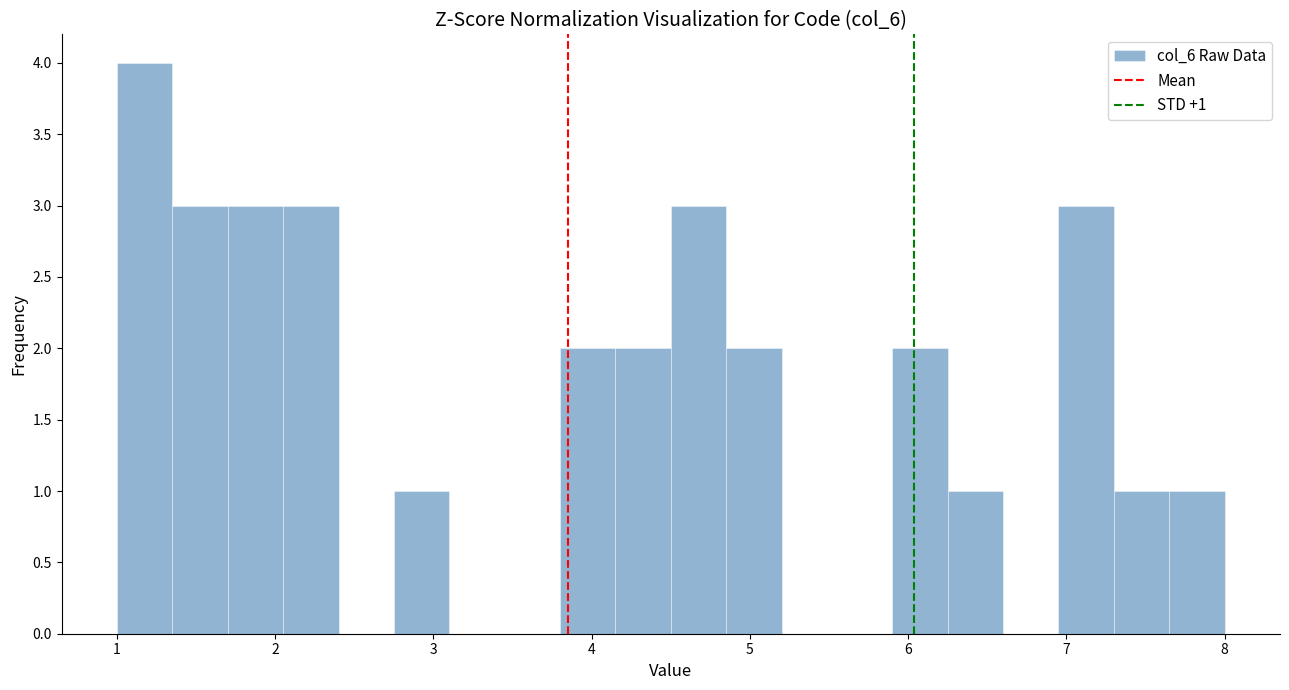

Read against the x-axis, roughly where is the centre of the tallest bar?

1.2